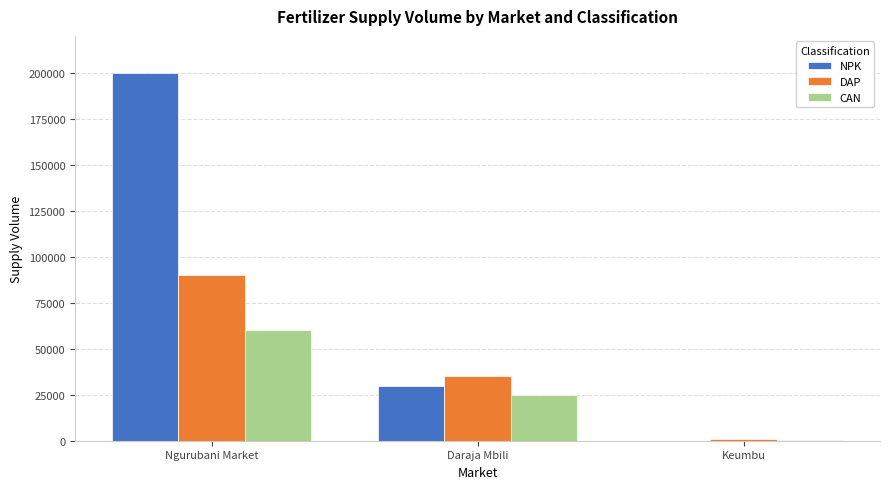

What is the sum of all DAP values?

125750